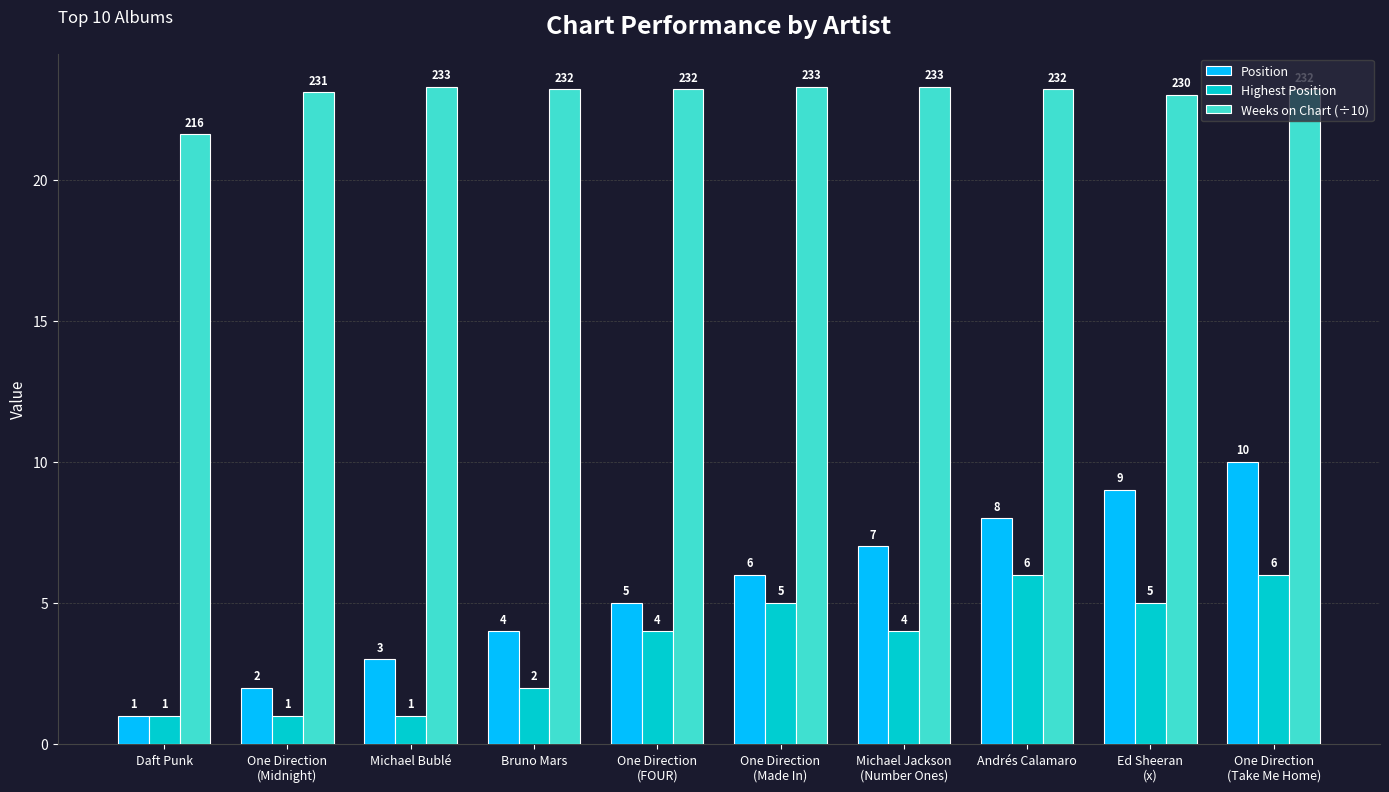

What is the maximum value for Highest Position?

6.0